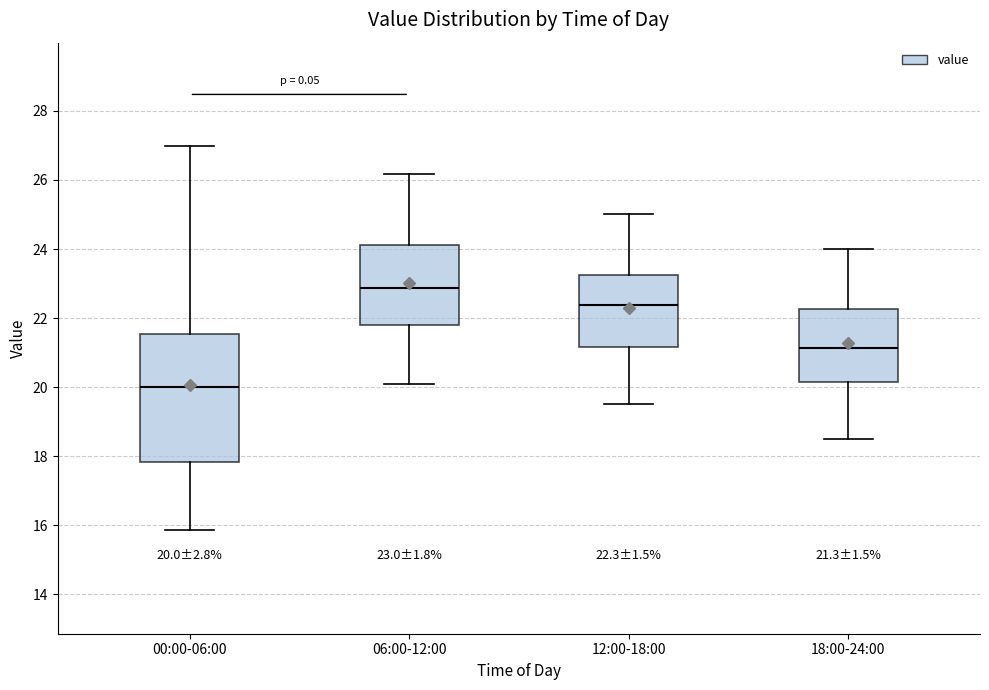

Which box is the tallest, from its lower edge to its upper edge?

00:00-06:00